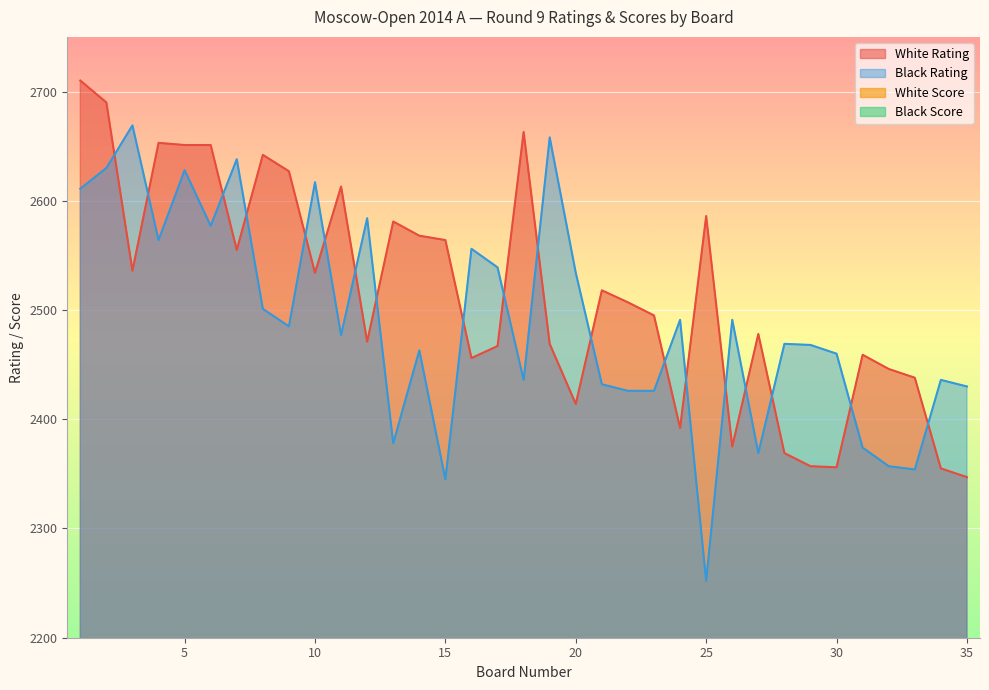

True or false: White Score and White Rating intersect in this chart.

False